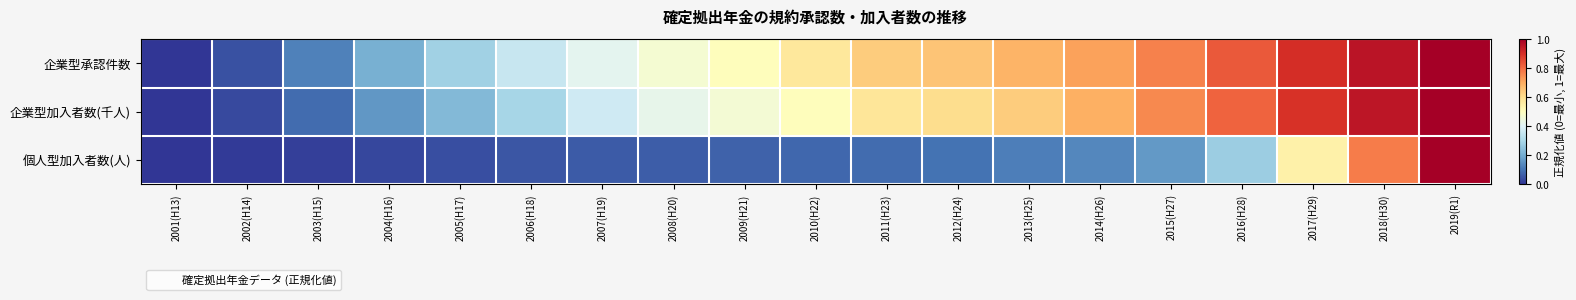

Reading left to right, what are all the values shown in this chart?

企業型承認件数: 2001(H13)=0.0	2002(H14)=0.0	2003(H15)=0.1	2004(H16)=0.2	2005(H17)=0.3	2006(H18)=0.4	2007(H19)=0.4	2008(H20)=0.5	2009(H21)=0.5	2010(H22)=0.6	2011(H23)=0.6	2012(H24)=0.7	2013(H25)=0.7	2014(H26)=0.7	2015(H27)=0.8	2016(H28)=0.8	2017(H29)=0.9	2018(H30)=1.0	2019(R1)=1.0
企業型加入者数(千人): 2001(H13)=0.0	2002(H14)=0.0	2003(H15)=0.1	2004(H16)=0.2	2005(H17)=0.2	2006(H18)=0.3	2007(H19)=0.4	2008(H20)=0.4	2009(H21)=0.5	2010(H22)=0.5	2011(H23)=0.6	2012(H24)=0.6	2013(H25)=0.6	2014(H26)=0.7	2015(H27)=0.8	2016(H28)=0.8	2017(H29)=0.9	2018(H30)=1.0	2019(R1)=1.0
個人型加入者数(人): 2001(H13)=0.0	2002(H14)=0.0	2003(H15)=0.0	2004(H16)=0.0	2005(H17)=0.0	2006(H18)=0.1	2007(H19)=0.1	2008(H20)=0.1	2009(H21)=0.1	2010(H22)=0.1	2011(H23)=0.1	2012(H24)=0.1	2013(H25)=0.1	2014(H26)=0.1	2015(H27)=0.2	2016(H28)=0.3	2017(H29)=0.5	2018(H30)=0.8	2019(R1)=1.0